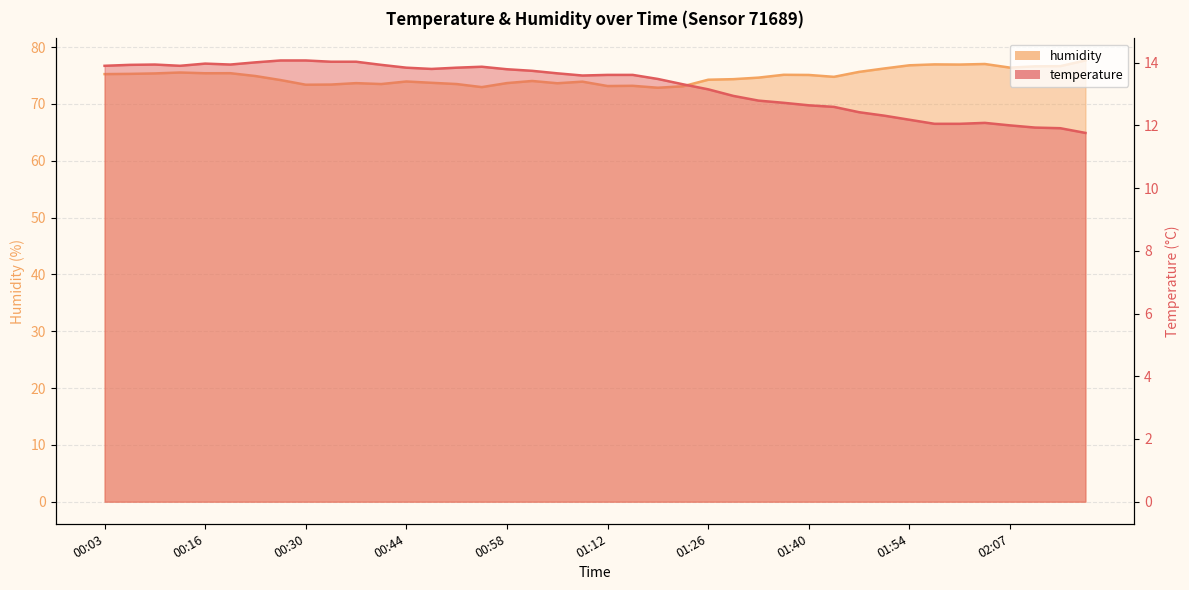

Reading left to right, list all the values displayed in this chart.

temperature: 00:03=13.9	00:06=13.9	00:09=13.9	00:13=13.9	00:16=14.0	00:20=13.9	00:23=14.0	00:27=14.1	00:30=14.1	00:34=14.0	00:37=14.0	00:41=13.9	00:44=13.8	00:48=13.8	00:51=13.8	00:54=13.9	00:58=13.8	01:02=13.7	01:05=13.7	01:09=13.6	01:12=13.6	01:16=13.6	01:19=13.5	01:23=13.3	01:26=13.2	01:29=12.9	01:33=12.8	01:36=12.7	01:40=12.6	01:43=12.6	01:47=12.4	01:50=12.3	01:54=12.2	01:57=12.1	02:00=12.1	02:04=12.1	02:07=12.0	02:11=11.9	02:14=11.9	02:18=11.8
humidity: 00:03=75.2	00:06=75.3	00:09=75.4	00:13=75.5	00:16=75.4	00:20=75.4	00:23=74.9	00:27=74.2	00:30=73.4	00:34=73.4	00:37=73.7	00:41=73.5	00:44=74.0	00:48=73.7	00:51=73.5	00:54=73.0	00:58=73.7	01:02=74.0	01:05=73.6	01:09=73.9	01:12=73.2	01:16=73.2	01:19=72.8	01:23=73.1	01:26=74.3	01:29=74.4	01:33=74.6	01:36=75.1	01:40=75.1	01:43=74.8	01:47=75.6	01:50=76.2	01:54=76.8	01:57=77.0	02:00=76.9	02:04=77.0	02:07=76.4	02:11=76.6	02:14=76.7	02:18=77.7